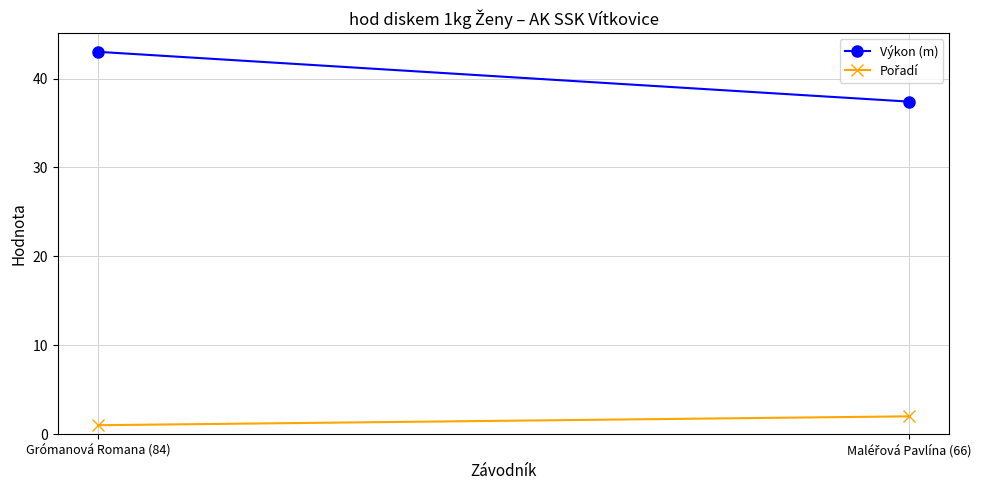

What position from the right is Maléřová Pavlína (66)?

1